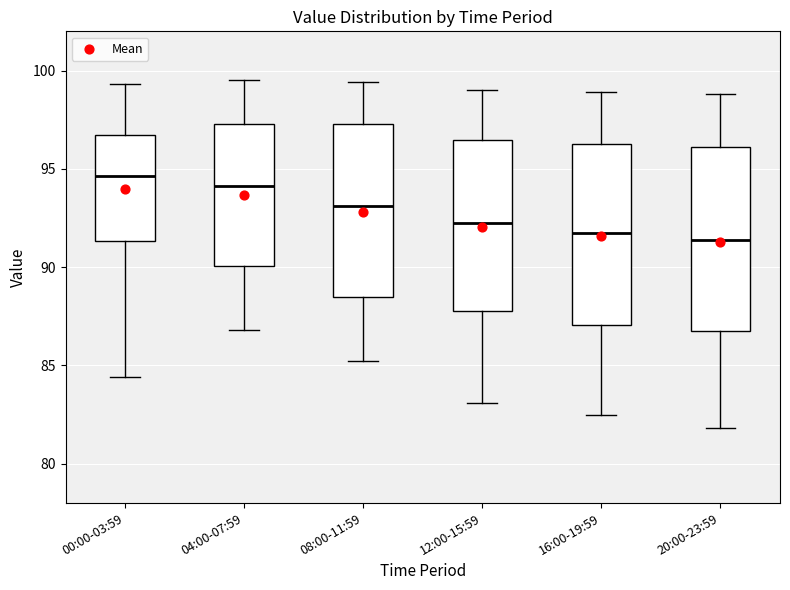

Reading left to right, read every box against the y-axis: the position of its median line, the range the box covers, and the ends of its whiskers. The values are not printed on the chart, so give them approximately, as read against the axis.

00:00-03:59: median 94.5, box 91.5 to 96.5, whiskers 84.5 to 99.5
04:00-07:59: median 94.0, box 90.0 to 97.5, whiskers 87.0 to 99.5
08:00-11:59: median 93.0, box 88.5 to 97.5, whiskers 85.0 to 99.5
12:00-15:59: median 92.5, box 88.0 to 96.5, whiskers 83.0 to 99.0
16:00-19:59: median 92.0, box 87.0 to 96.5, whiskers 82.5 to 99.0
20:00-23:59: median 91.5, box 87.0 to 96.0, whiskers 82.0 to 99.0